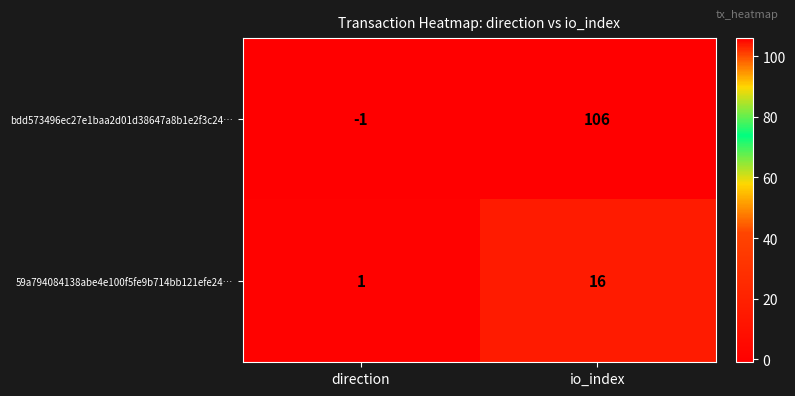

What is the sum of the bdd573496ec27e1baa2d01d38647a8b1e2f3c24… values at direction and io_index?

105